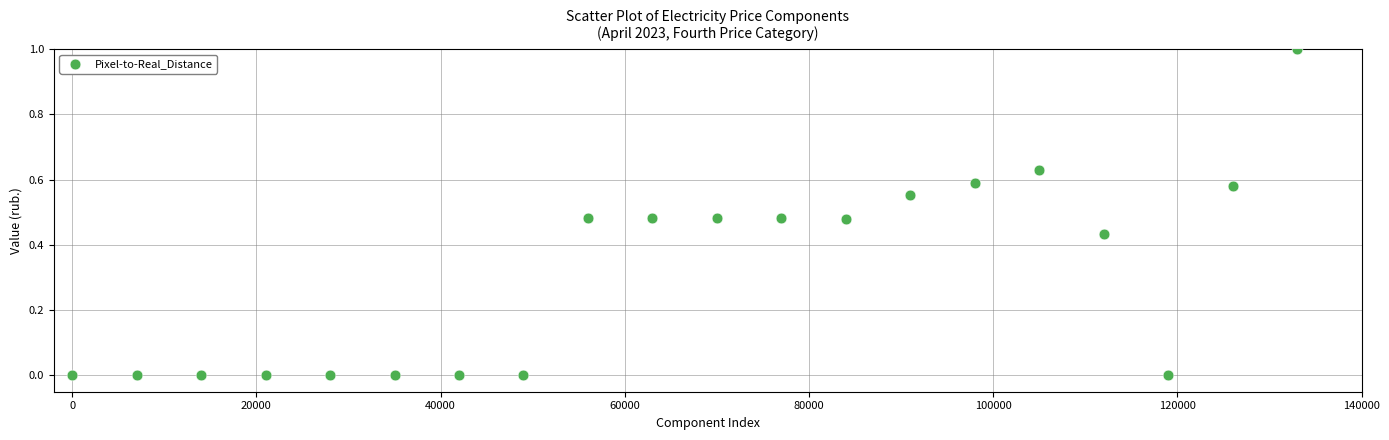

What is the range of X values (max minus min)?

133000.0